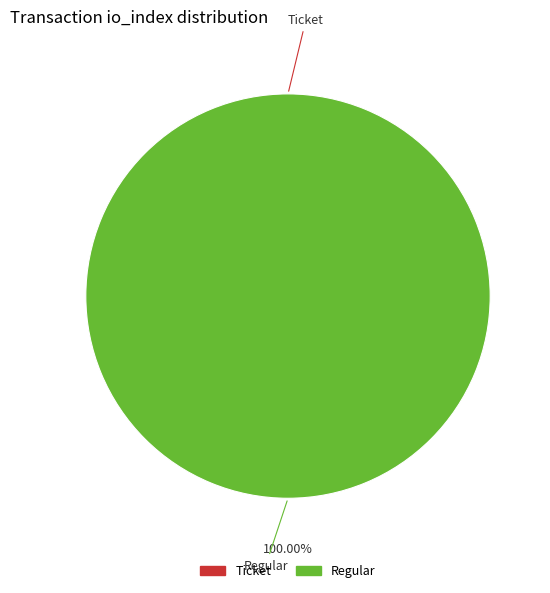

To the nearest percent, what is the average slice percentage?

50%